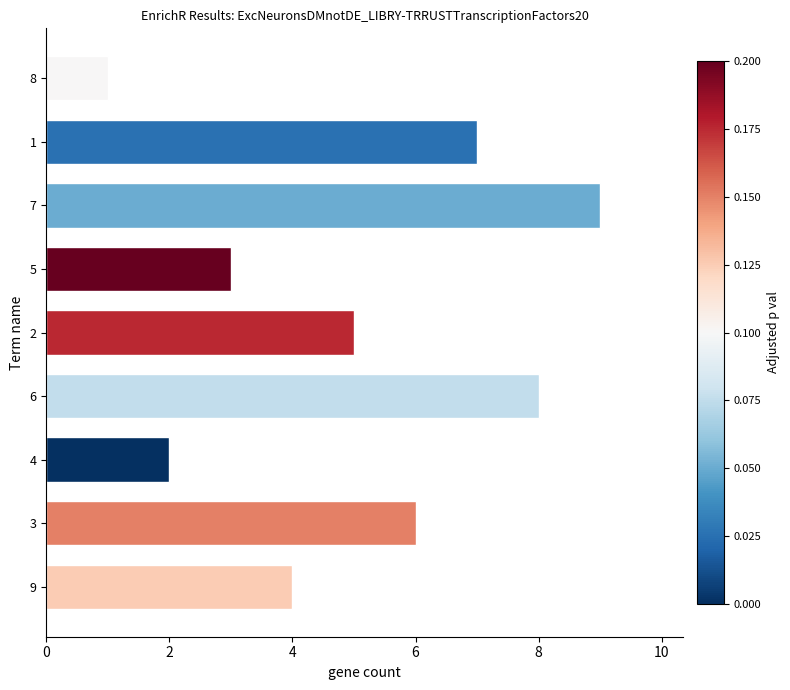

What is the difference between the maximum and second lowest values?

7